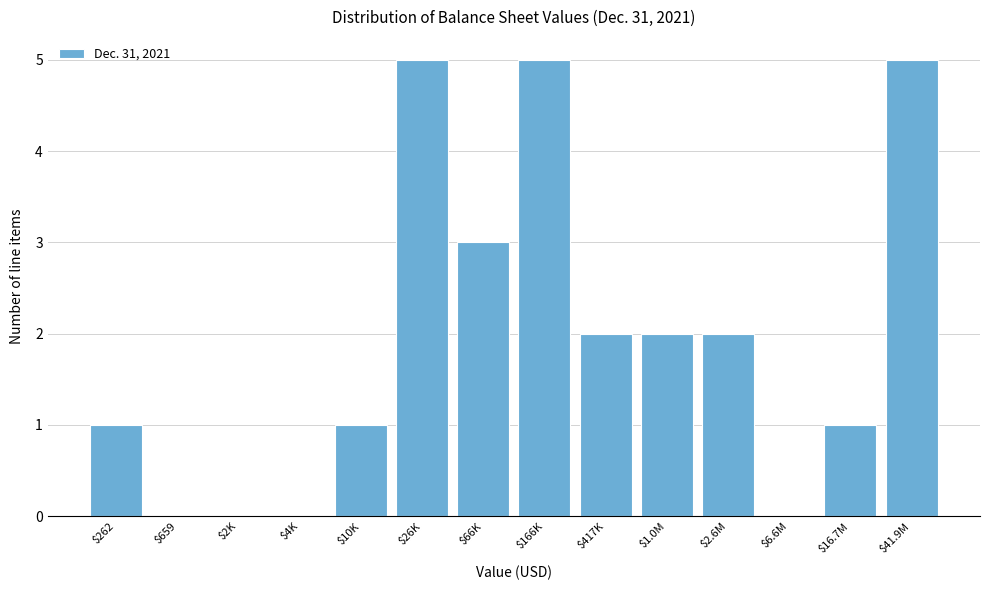

What is the sum of all values?

27